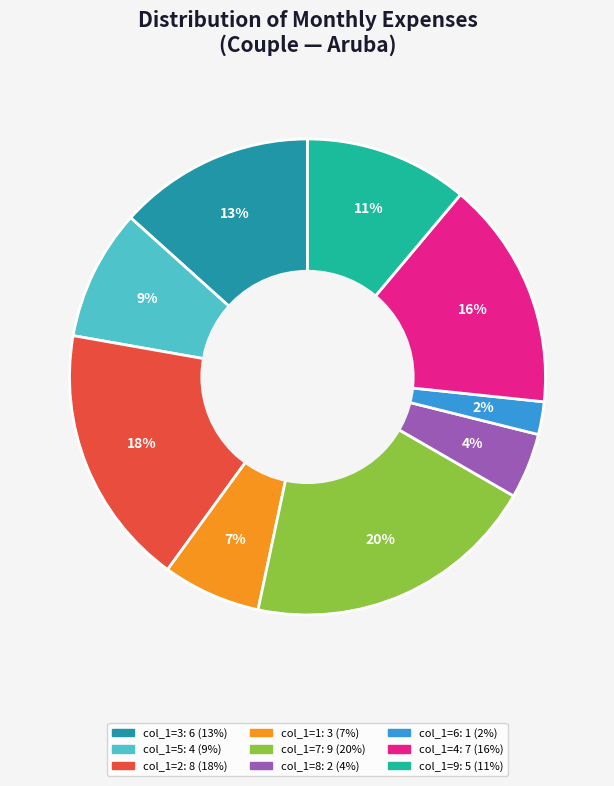

How many slices are in this pie chart?

9